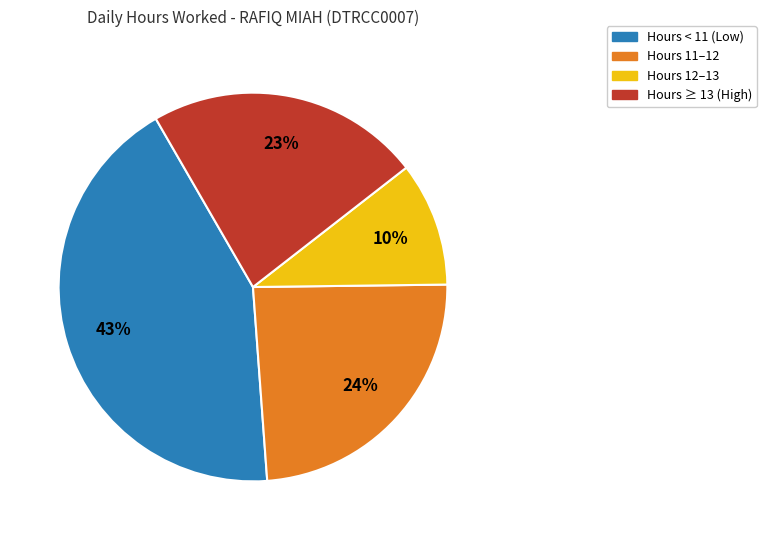

What percentage is the Hours < 11 (Low) slice, to the nearest percent?

43%